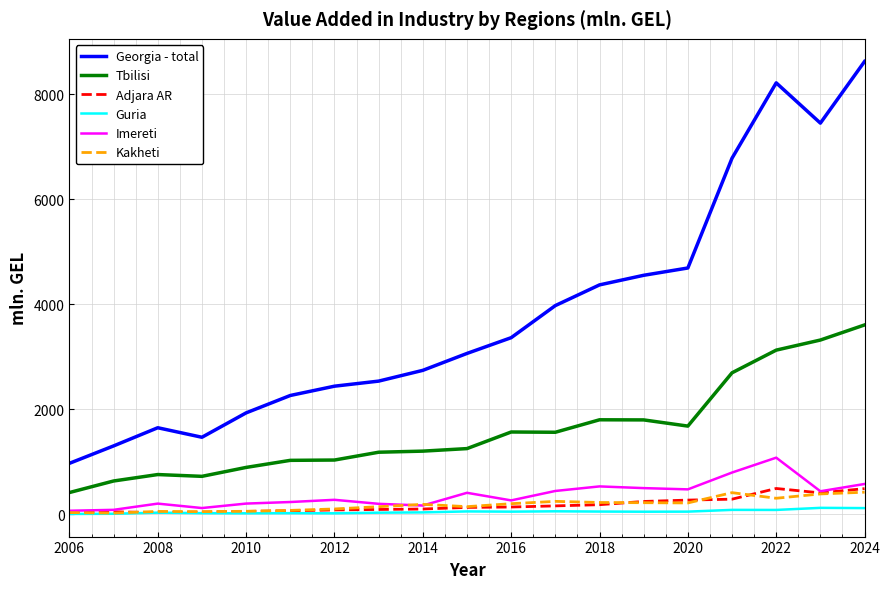

What is the highest value of the Kakheti series?

423.6